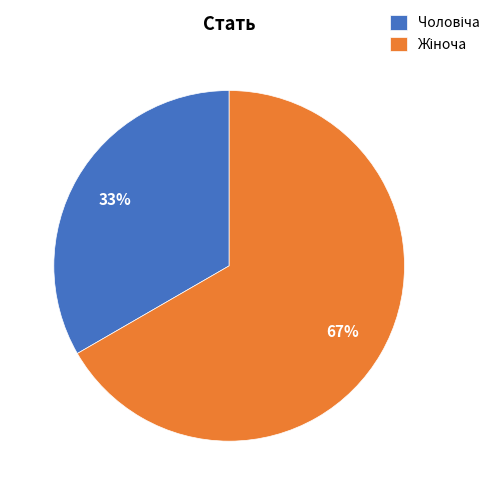

To the nearest percent, what is the average slice percentage?

50%